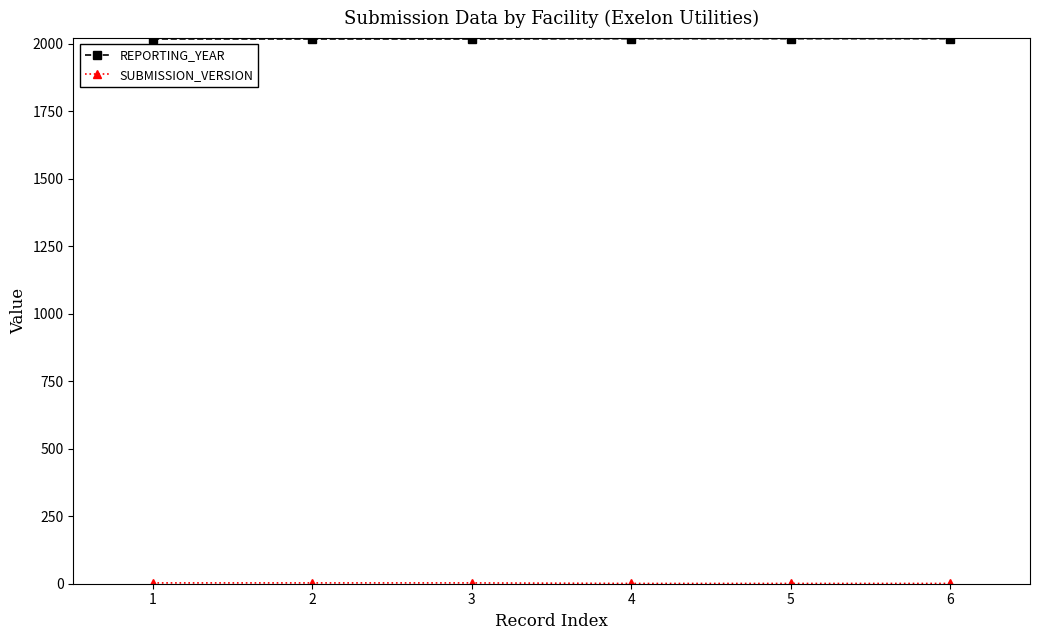

Which series has the largest total across all categories?

REPORTING_YEAR